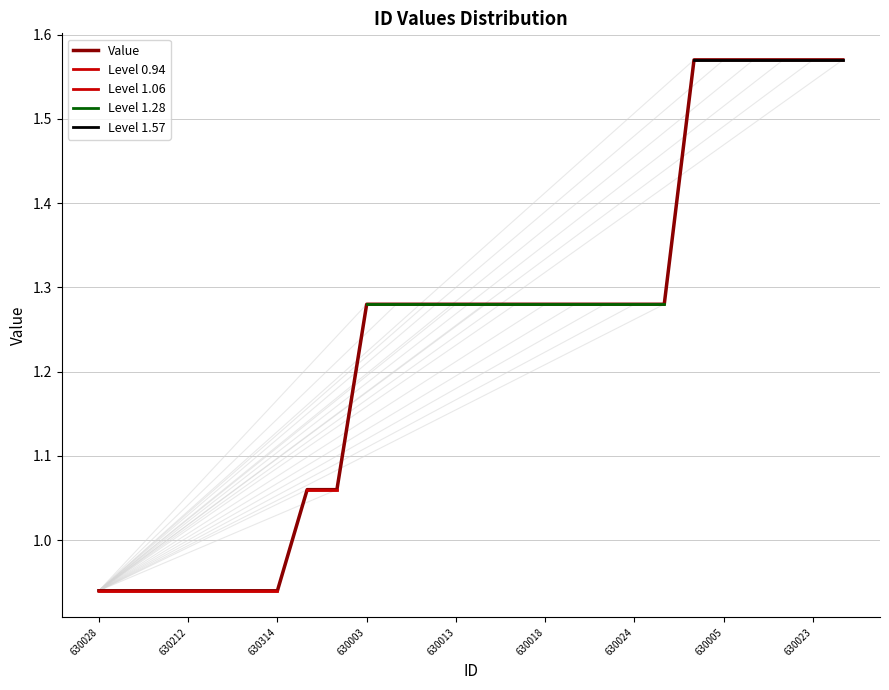

What is the sum of the values at 630022 and 630006?

2.6